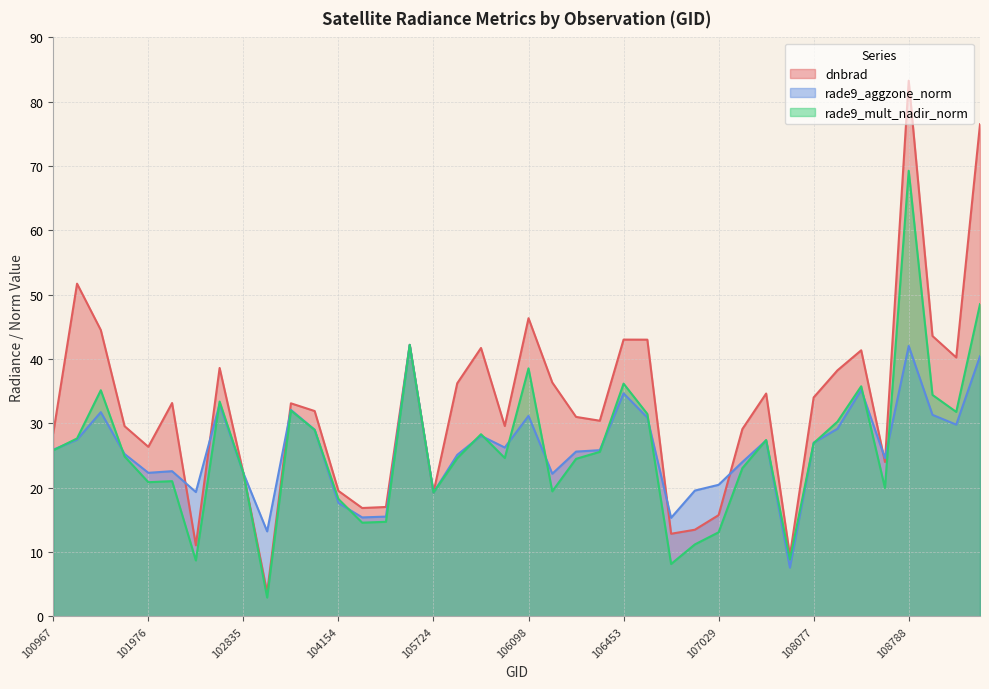

Is the value of rade9_mult_nadir_norm at 105551 greater than the value of rade9_aggzone_norm at 101216?

No